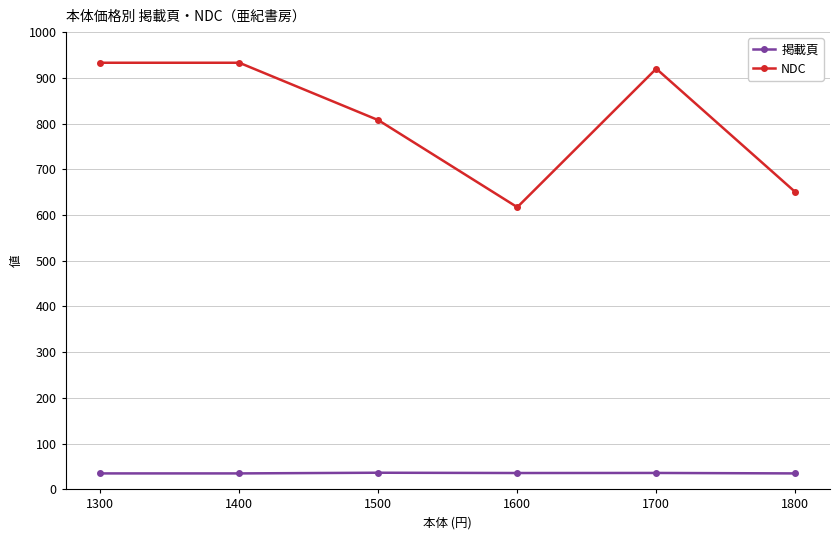

What is the sum of all NDC values?

4861.0